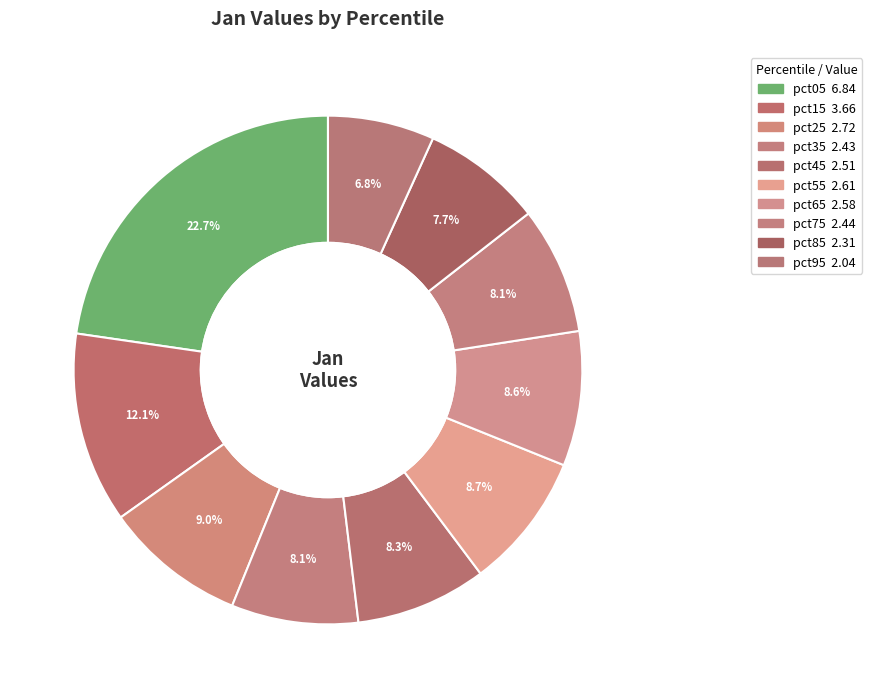

To the nearest percent, what is the average slice percentage?

10%